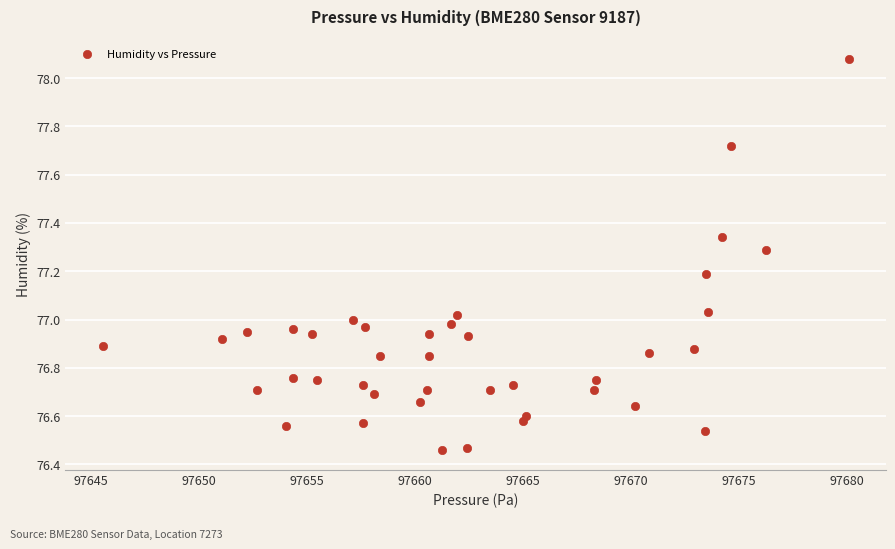

What is the range of X values (max minus min)?

34.5